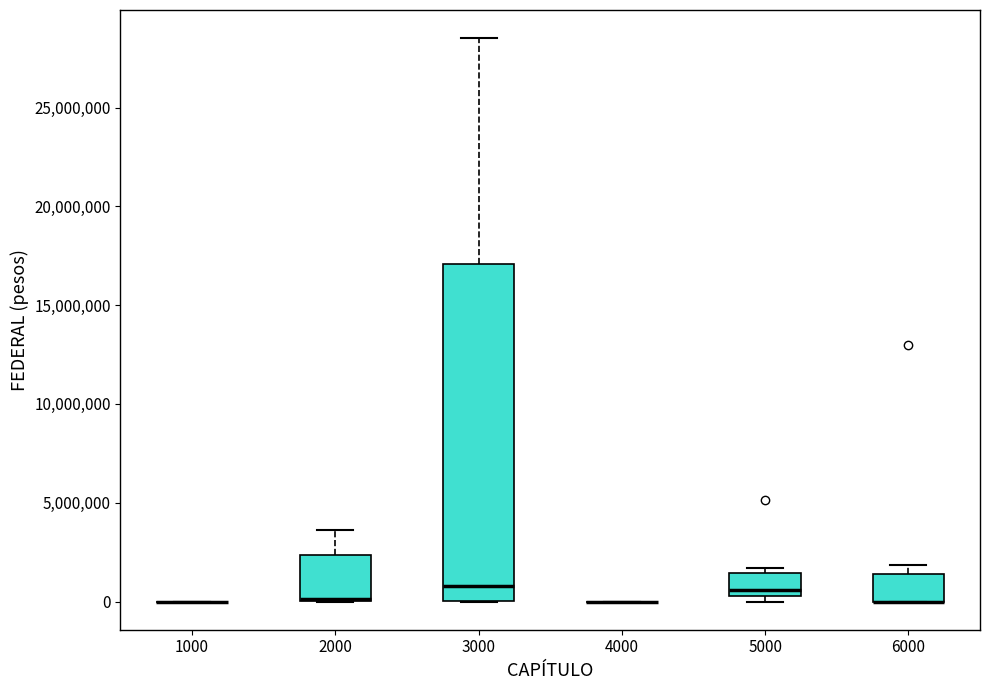

Reading left to right, read every box against the y-axis: the position of its median line, the range the box covers, and the ends of its whiskers. The values are not printed on the chart, so give them approximately, as read against the axis.

1000: box collapsed to a line at 0, whiskers 0 to 0
2000: median 0 (drawn on the box's lower edge), box 0 to 2500000, whiskers 0 to 3500000
3000: median 1000000, box 0 to 17000000, whiskers 0 to 28500000
4000: box collapsed to a line at 0, whiskers 0 to 0
5000: median 500000 (just above the box's lower edge), box 500000 to 1500000, whiskers 0 to 1500000 (just above the box's upper edge)
6000: median 0 (drawn on the box's lower edge), box 0 to 1500000, whiskers 0 to 2000000